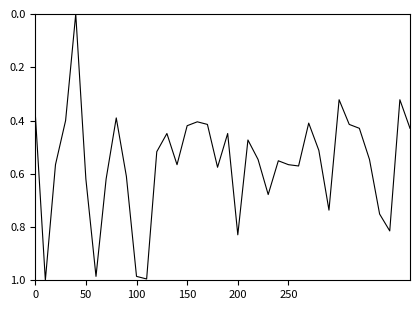

What is the sum of all values?

21.2